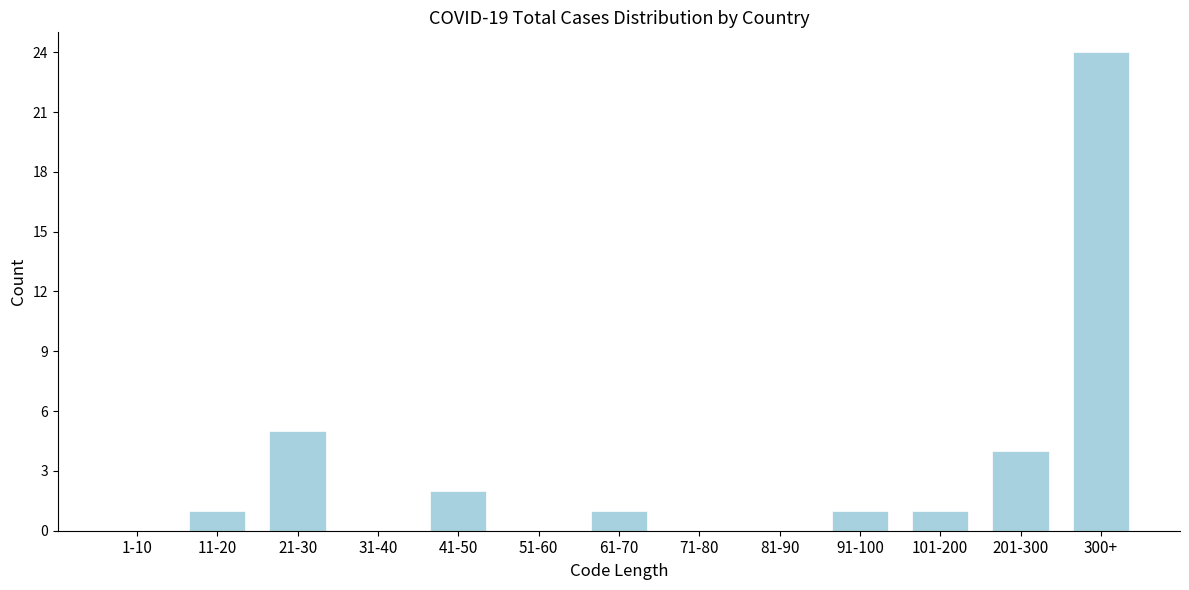

Reading left to right, extract all data points from this chart.

1-10=0	11-20=1	21-30=5	31-40=0	41-50=2	51-60=0	61-70=1	71-80=0	81-90=0	91-100=1	101-200=1	201-300=4	300+=24